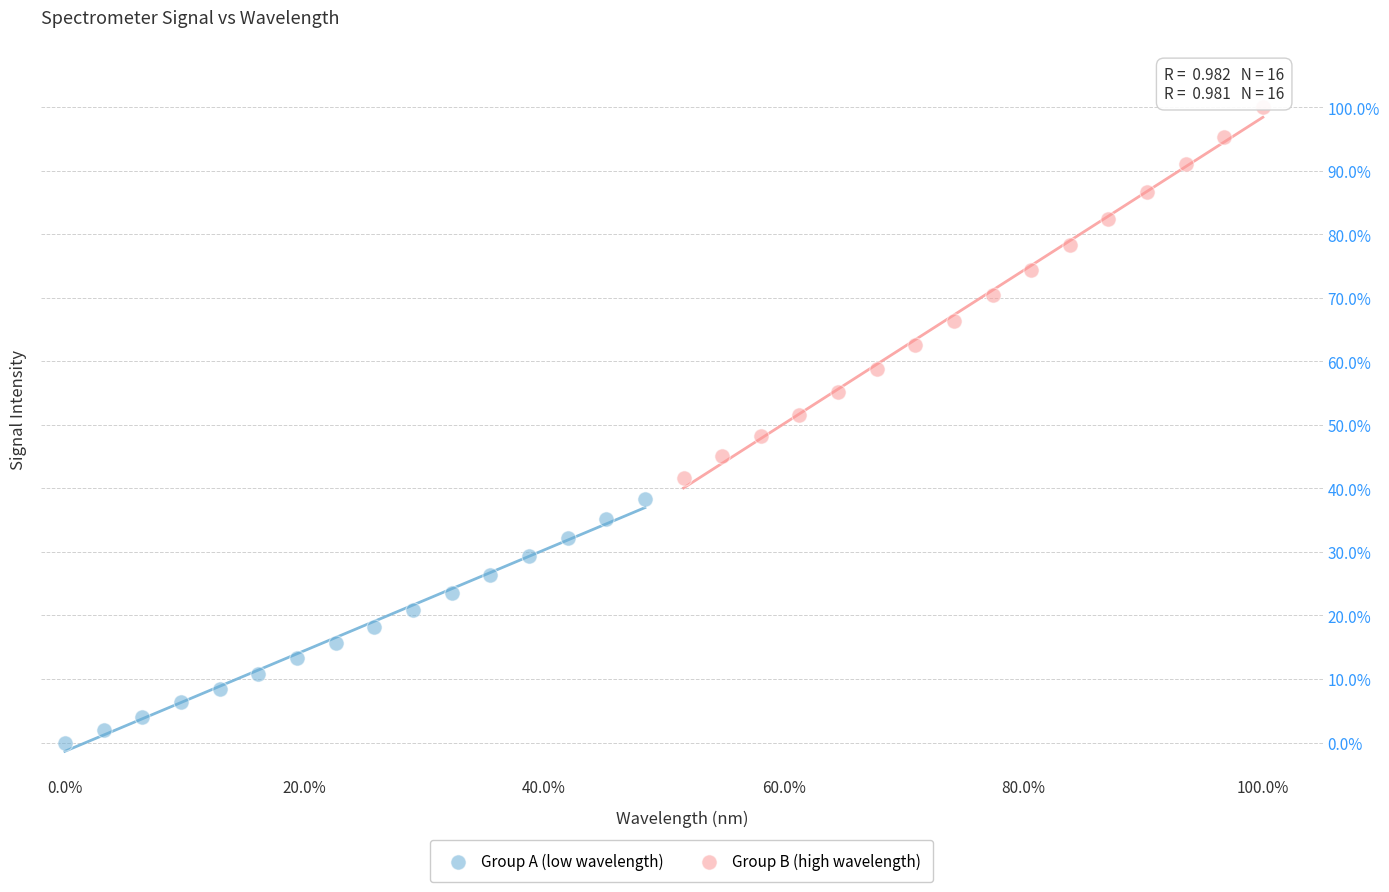

Which series reaches the minimum Y coordinate?

Group A (low wavelength)